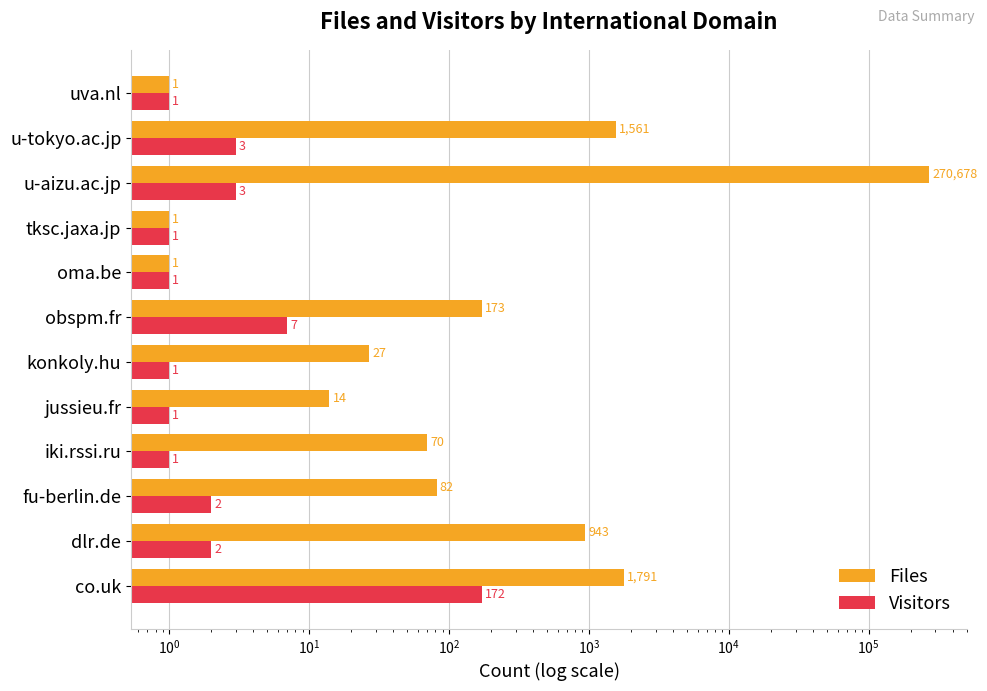

How many values in the Visitors series exceed 2?

4